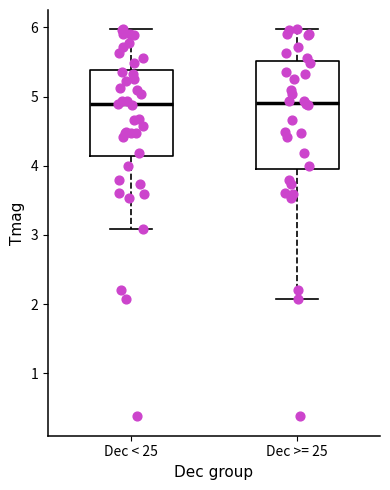

Reading left to right, read every box against the y-axis: the position of its median line, the range the box covers, and the ends of its whiskers. The values are not printed on the chart, so give them approximately, as read against the axis.

Dec < 25: median 4.9, box 4.1 to 5.4, whiskers 3.1 to 6.0
Dec >= 25: median 4.9, box 4.0 to 5.5, whiskers 2.1 to 6.0